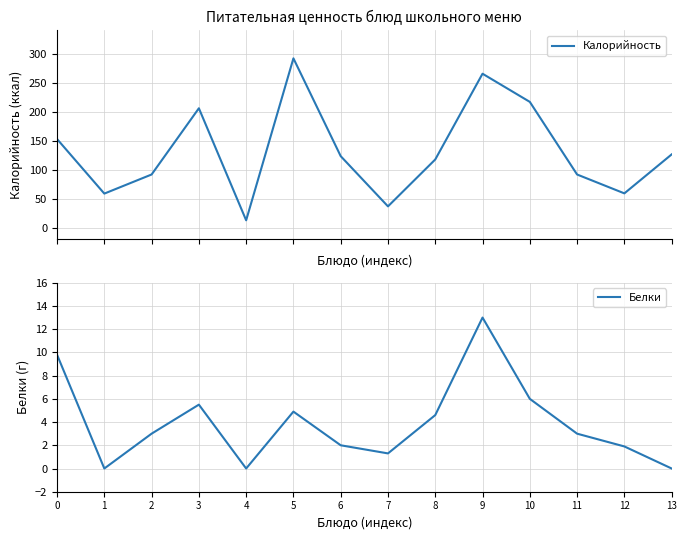

Where is the first local maximum for Калорийность?

3